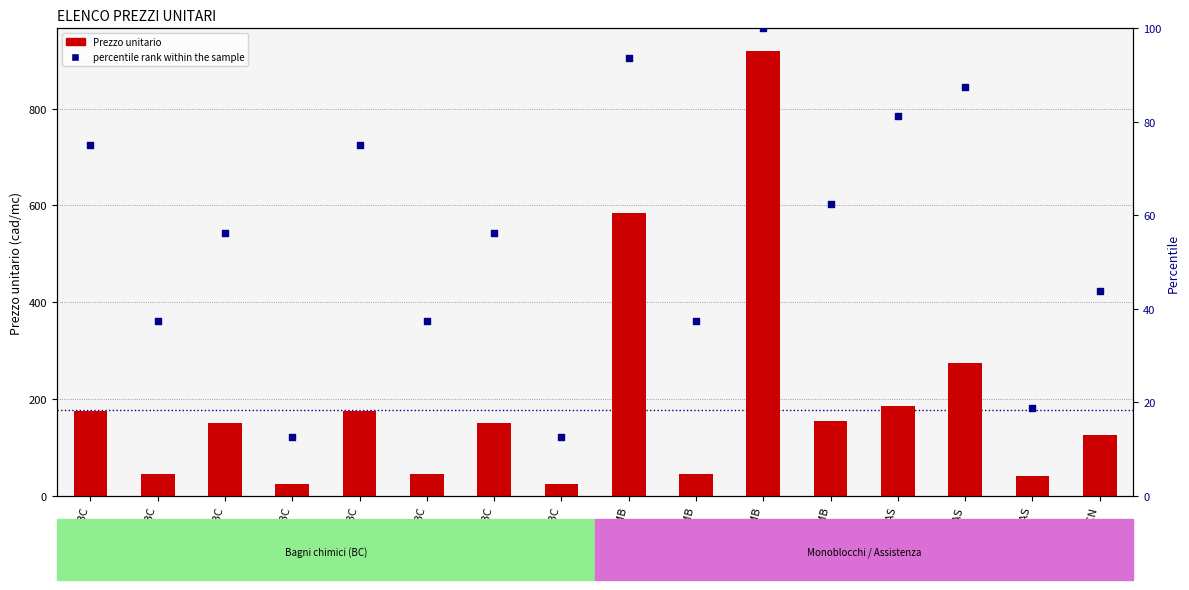

What are all the series names shown in the legend?

Prezzo unitario, percentile rank within the sample